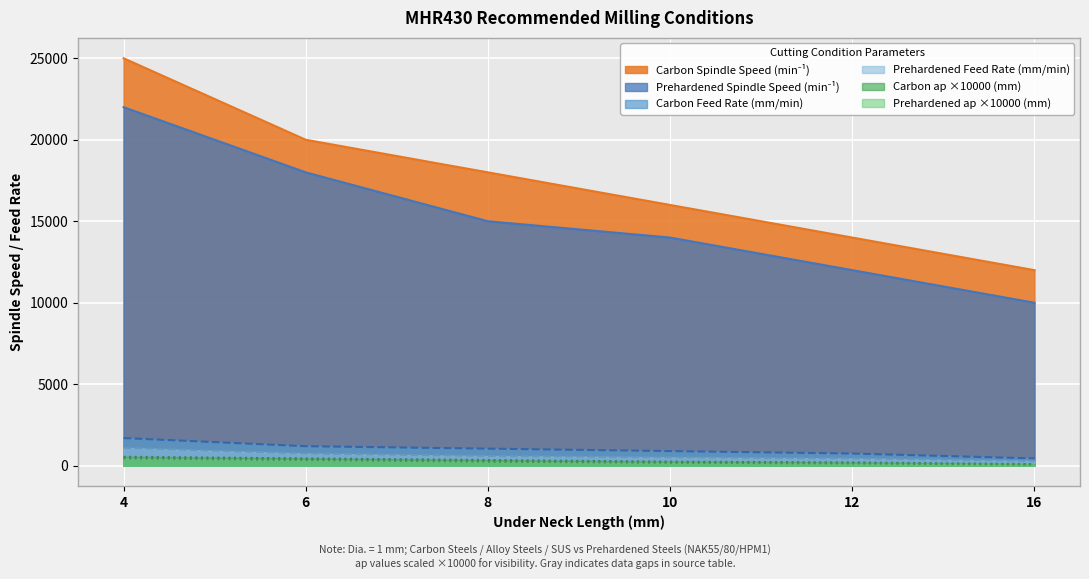

Where does the Carbon_Feed series first go above 1050?

4